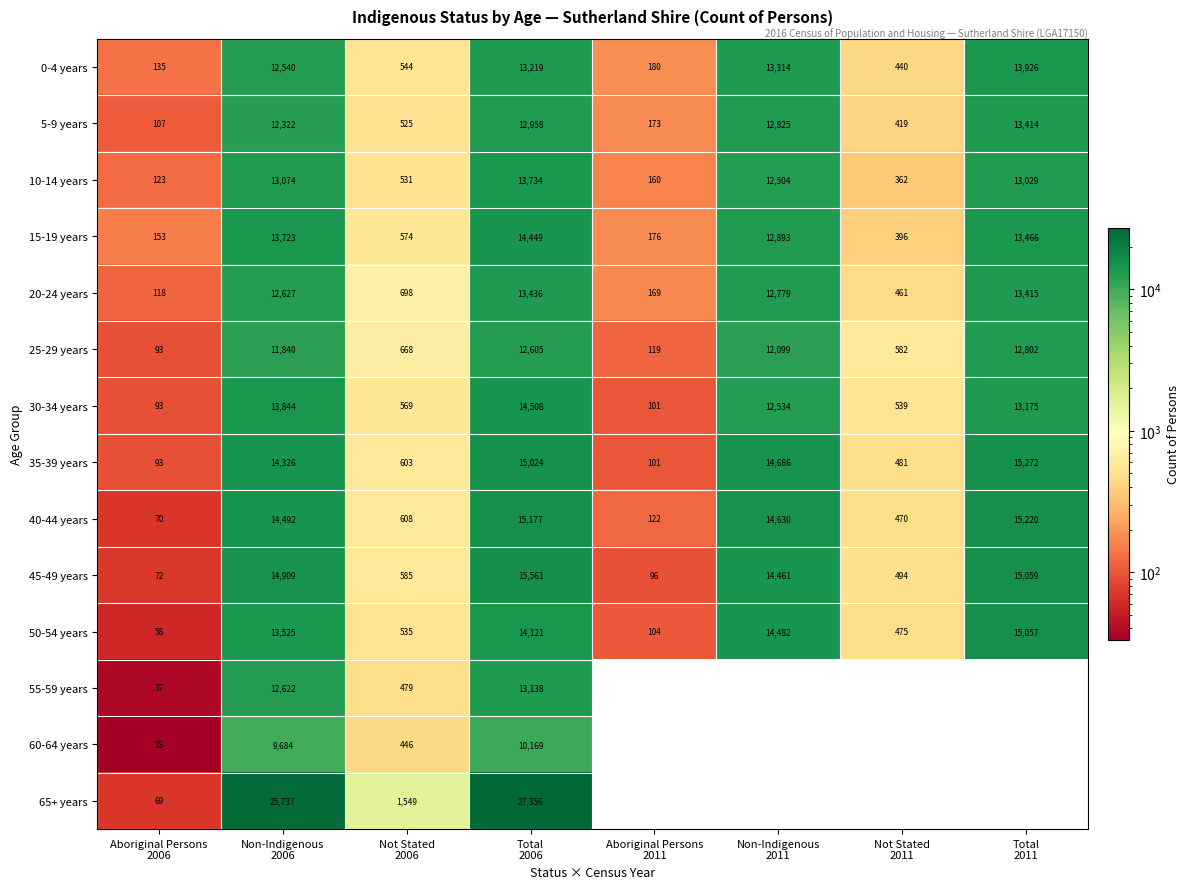

What is the average value of the 0-4 years series?

6787